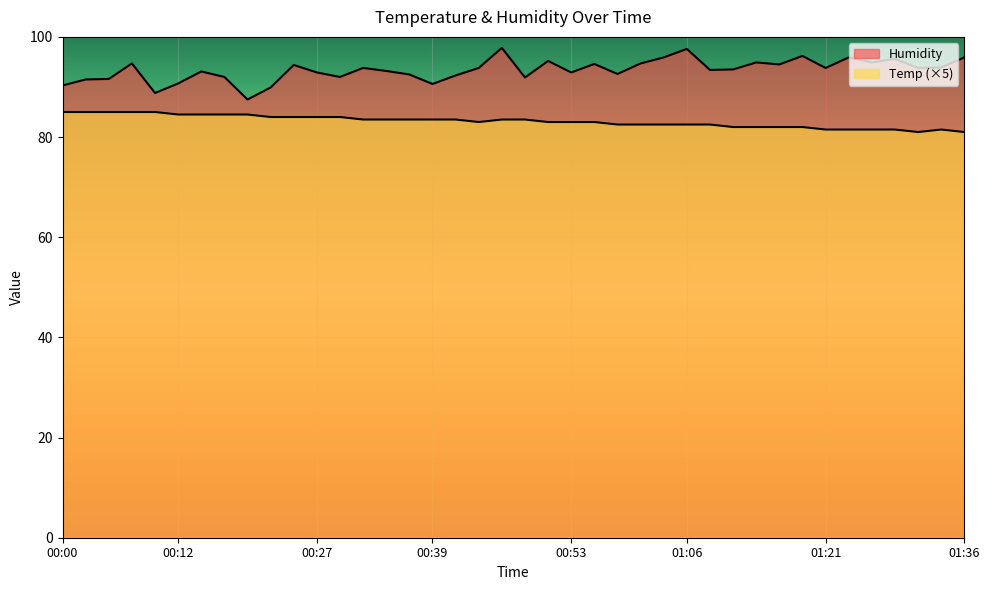

What is the difference between the highest and lowest values at 01:01?

12.2